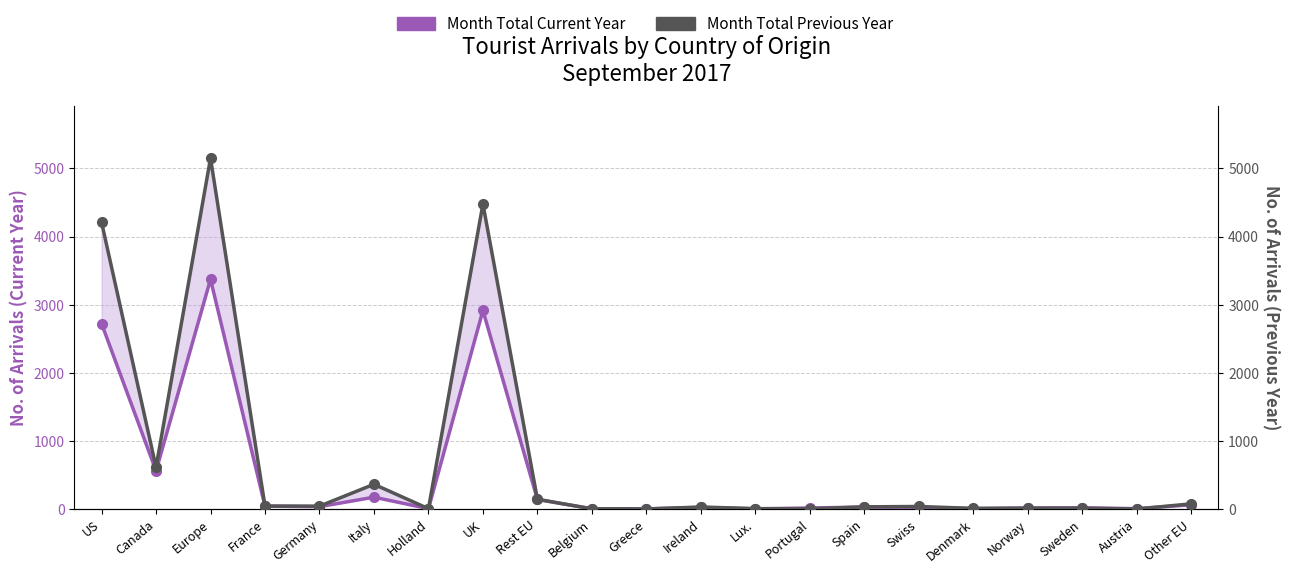

True or false: Month Total Previous Year has more than 0 interior local peaks.

True